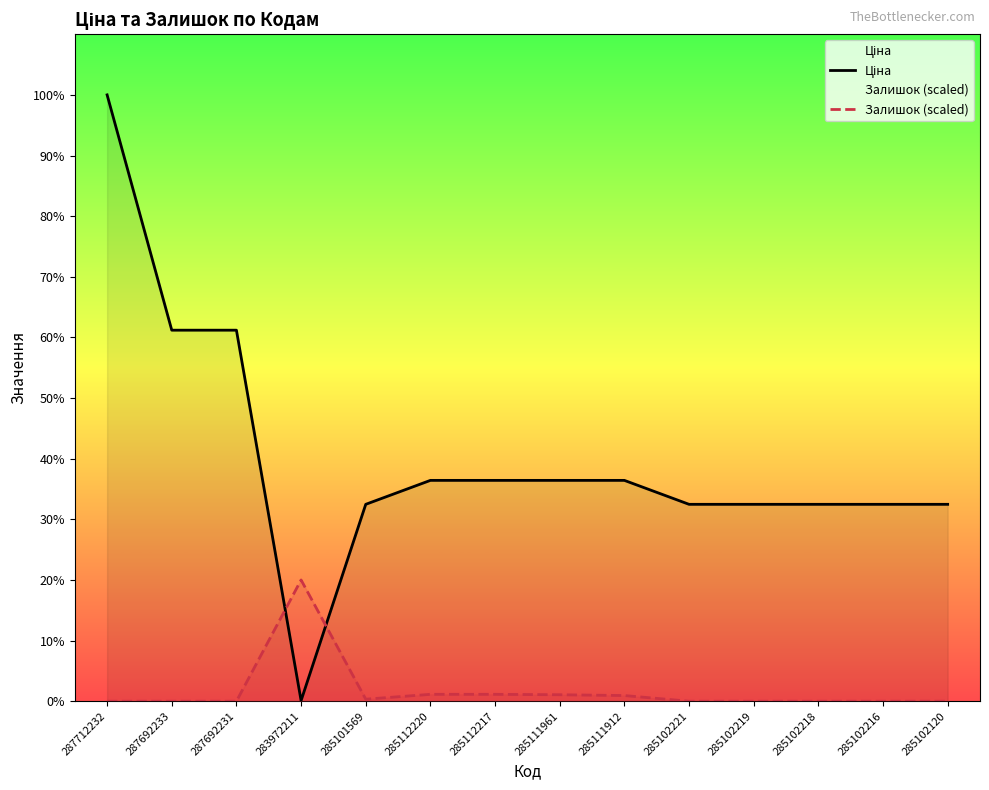

How many values in the Ціна series are below 11113?

7